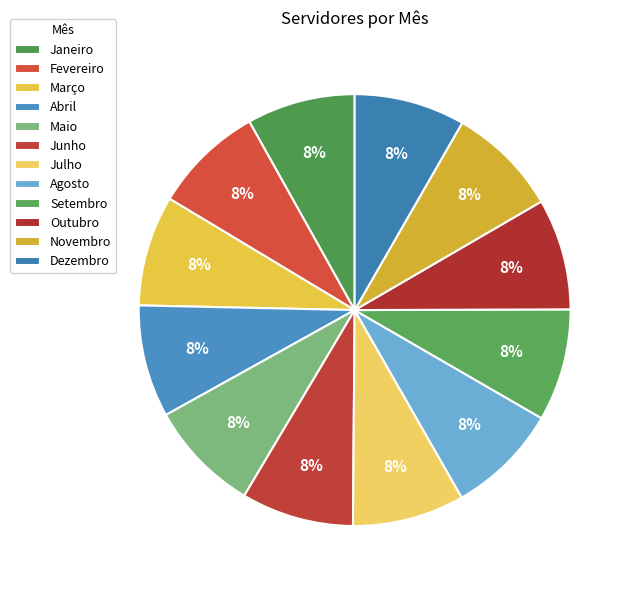

What percentage is NOT represented by Janeiro?

91.9%